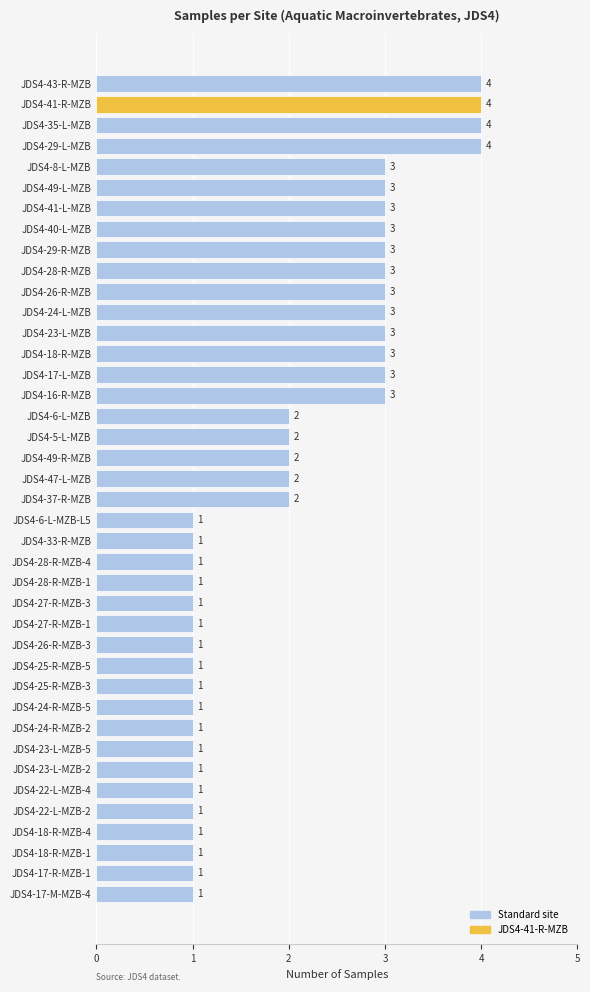

Approximately how many times larger is the value at JDS4-22-L-MZB-2 compared to JDS4-17-M-MZB-4?

1.0